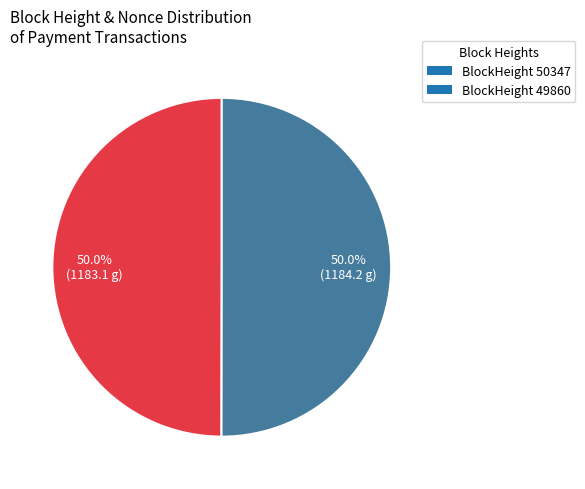

What is the ratio of the value at BlockHeight 50347 to the value at BlockHeight 49860?

1.0